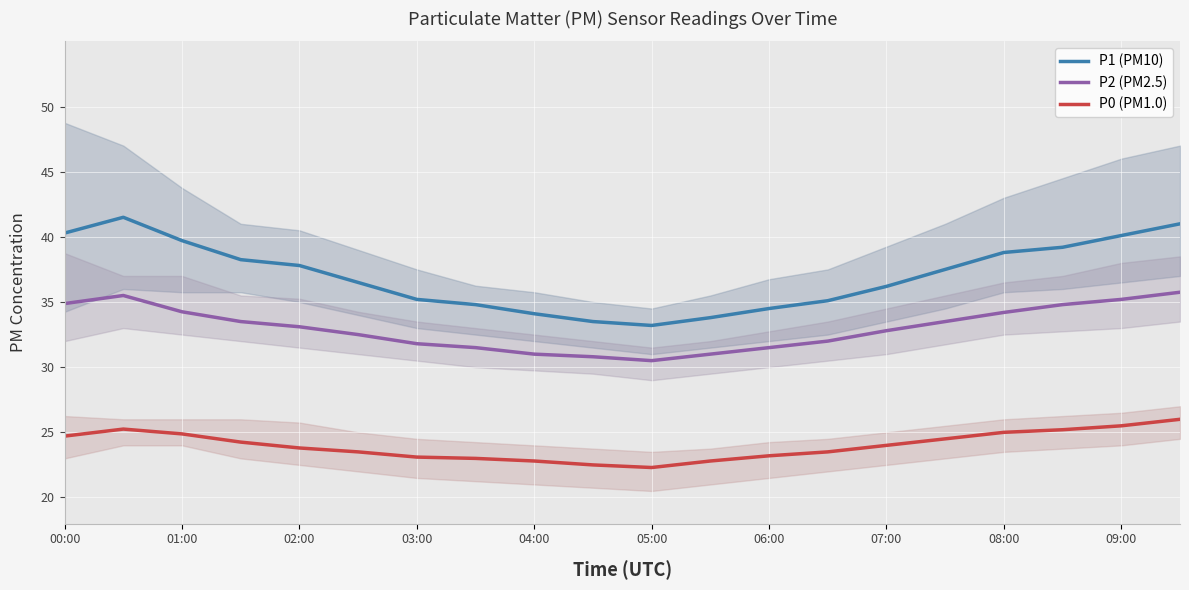

True or false: P0 (PM1.0) has a value of 6.6 at 08:00.

False